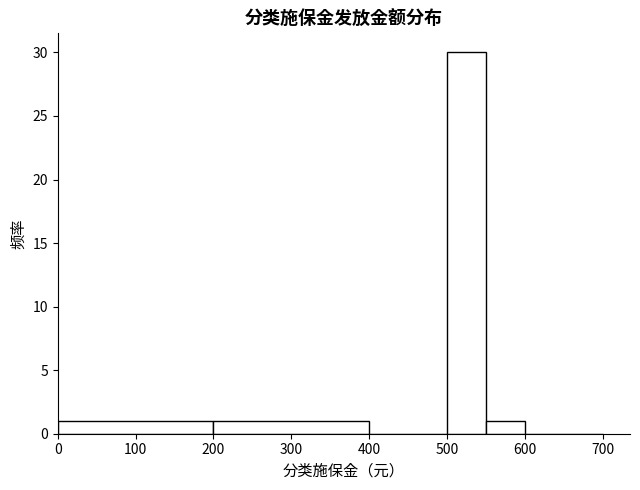

Over which range of the x-axis is the bar tallest?

500 to 550